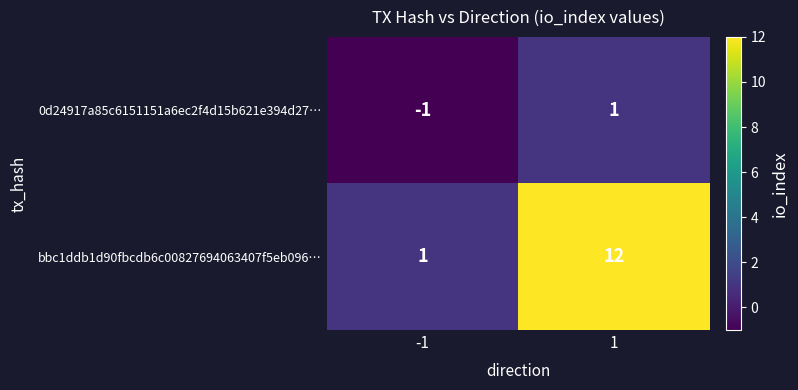

Read the bbc1ddb1d90fbcdb6c00827694063407f5eb096… value at 1, to the nearest 10.

10